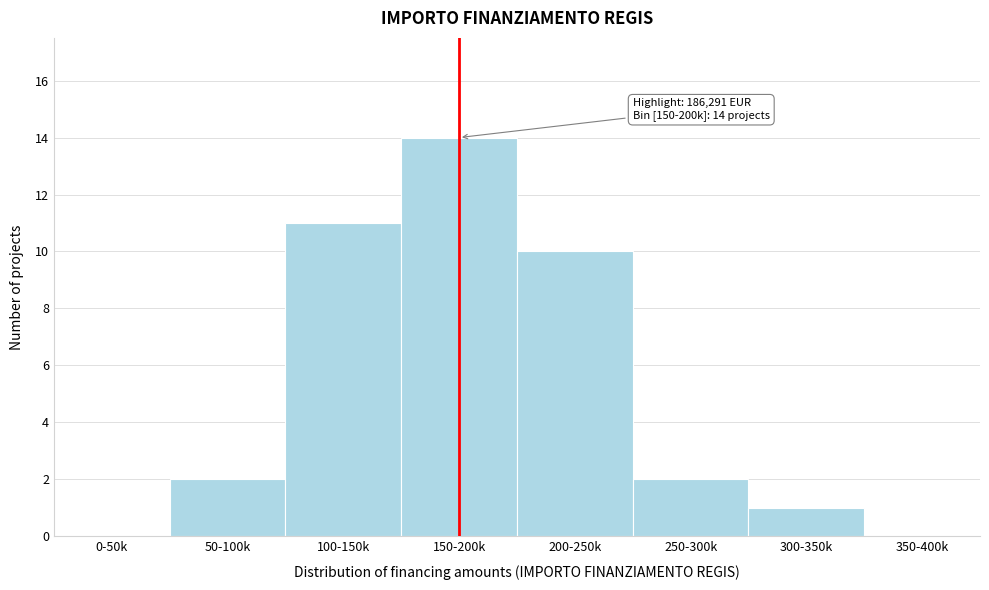

Reading left to right, what are all the values shown in this chart?

0-50k=0	50-100k=2	100-150k=11	150-200k=14	200-250k=10	250-300k=2	300-350k=1	350-400k=0